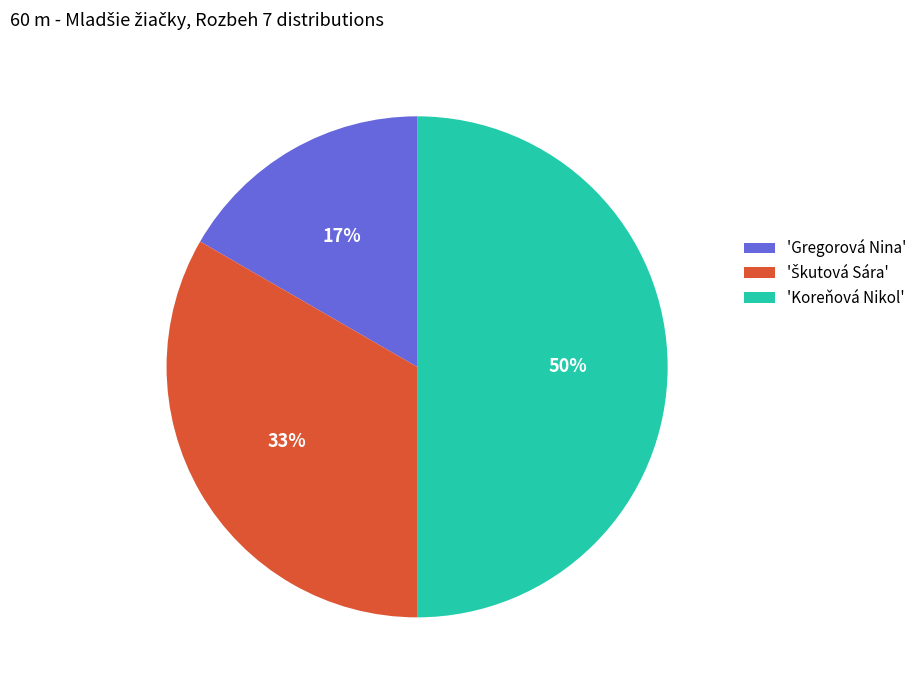

True or false: 'Gregorová Nina' accounts for 17% of the total.

True